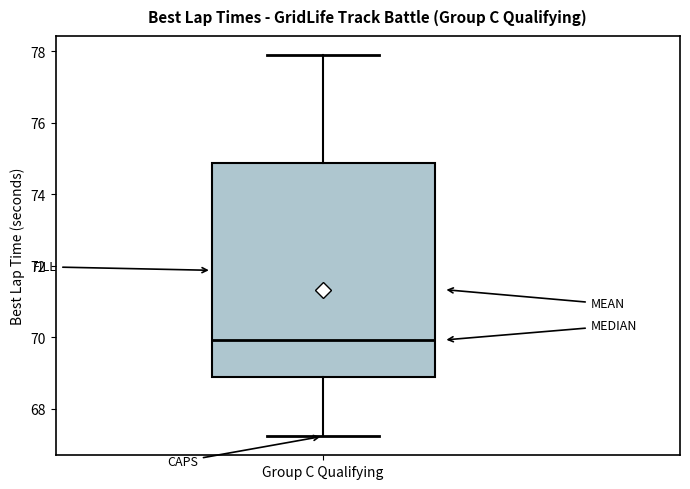

Read this box plot against the y-axis: the position of the median line, the range covered by the box, and the ends of both whiskers. The values are not printed on the chart, so give them approximately, as read against the axis.

median 70.0, box 68.8 to 74.8, whiskers 67.2 to 77.8